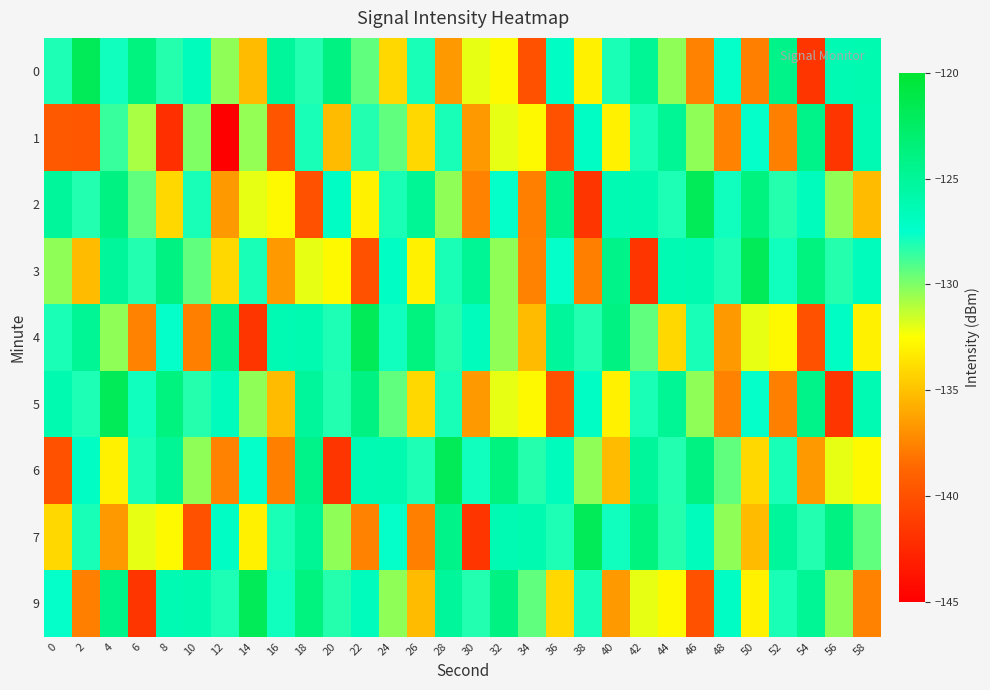

What is the minimum value shown in the chart?

-147.9